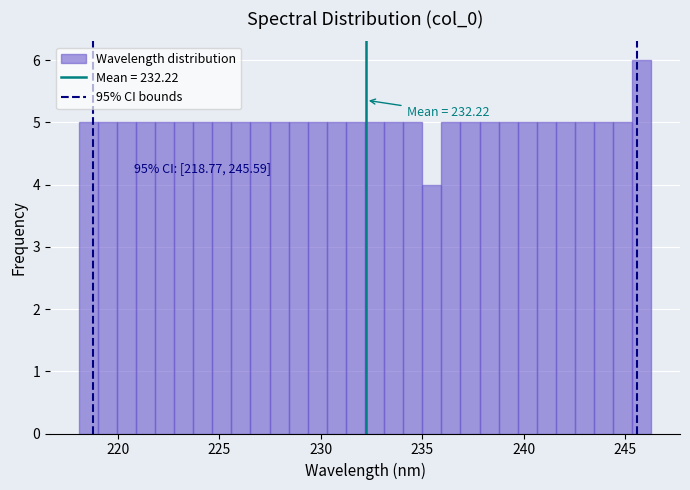

Around what value on the x-axis is the tallest bar? Give the approximate position of its centre, as read against the axis.

246.0